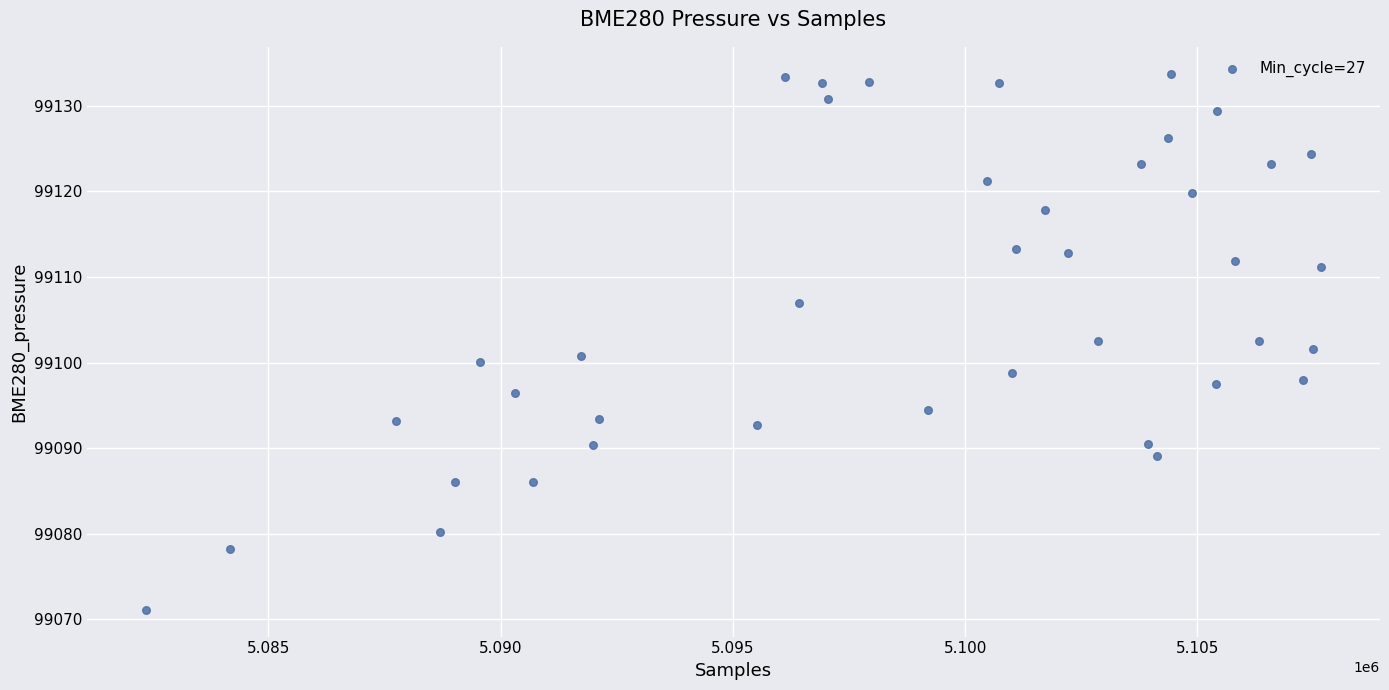

What is the range of Y values (max minus min)?

62.7